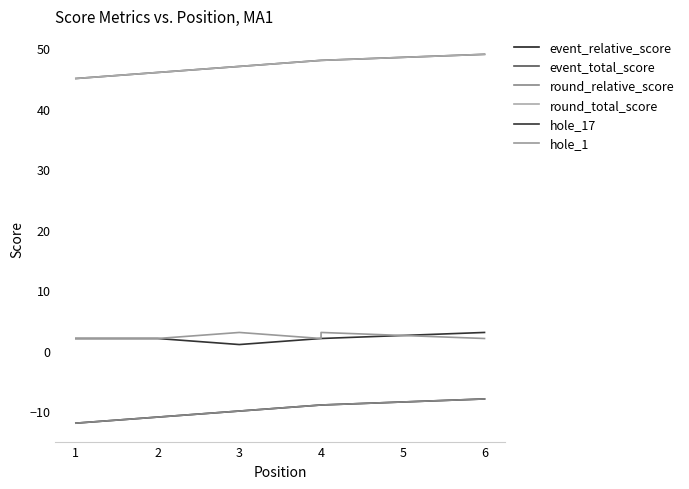

What is the value of the round_total_score point at the 2nd from the left?

46